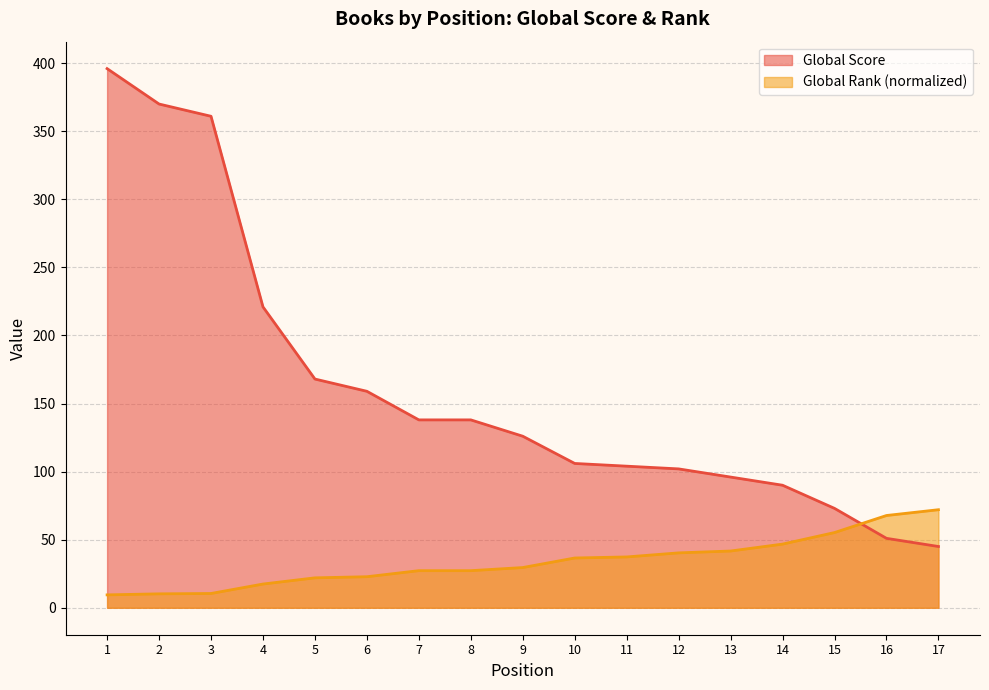

Reading left to right, list all the values displayed in this chart.

Global Score: 396.0	370.0	361.0	221.0	168.0	159.0	138.0	138.0	126.0	106.0	104.0	102.0	96.0	90.0	73.0	51.0	45.0
Global Rank (normalized): 9.5	10.2	10.5	17.4	22.0	22.8	27.2	27.2	29.5	36.6	37.3	40.3	41.7	46.8	55.2	67.8	72.0